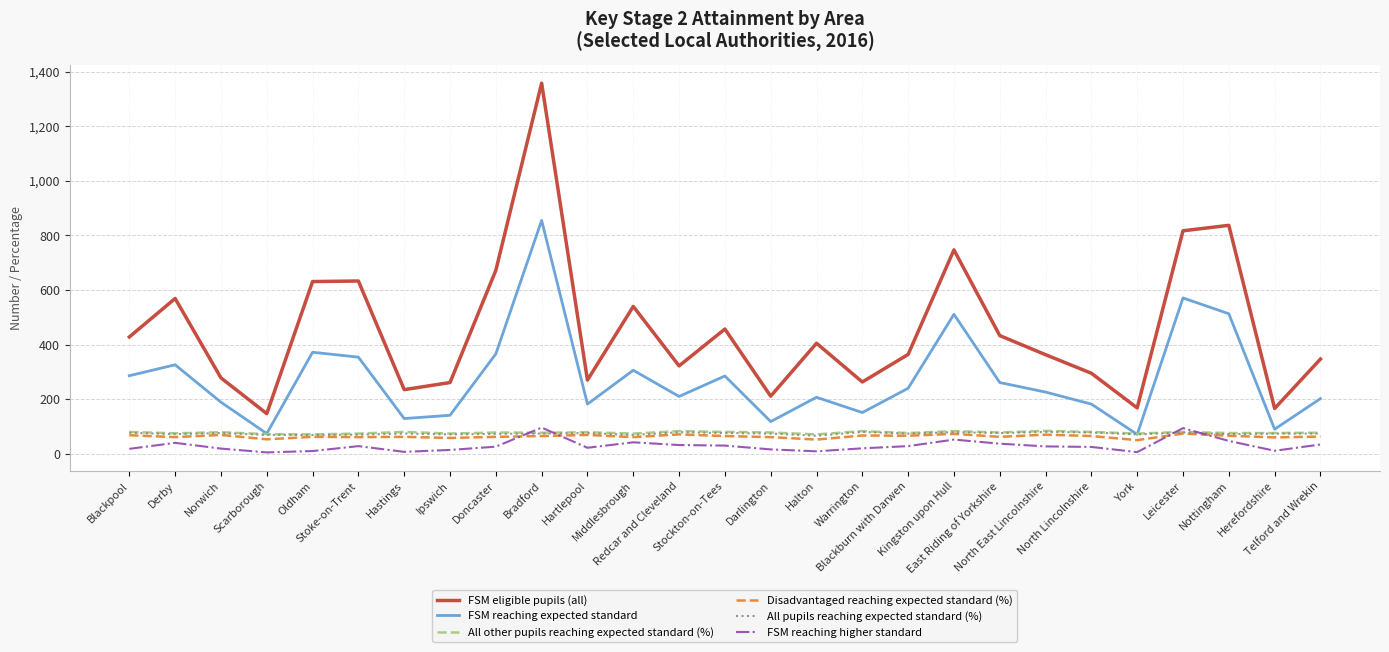

The value of FSM eligible pupils (all) at Ipswich is 396. True or false?

False